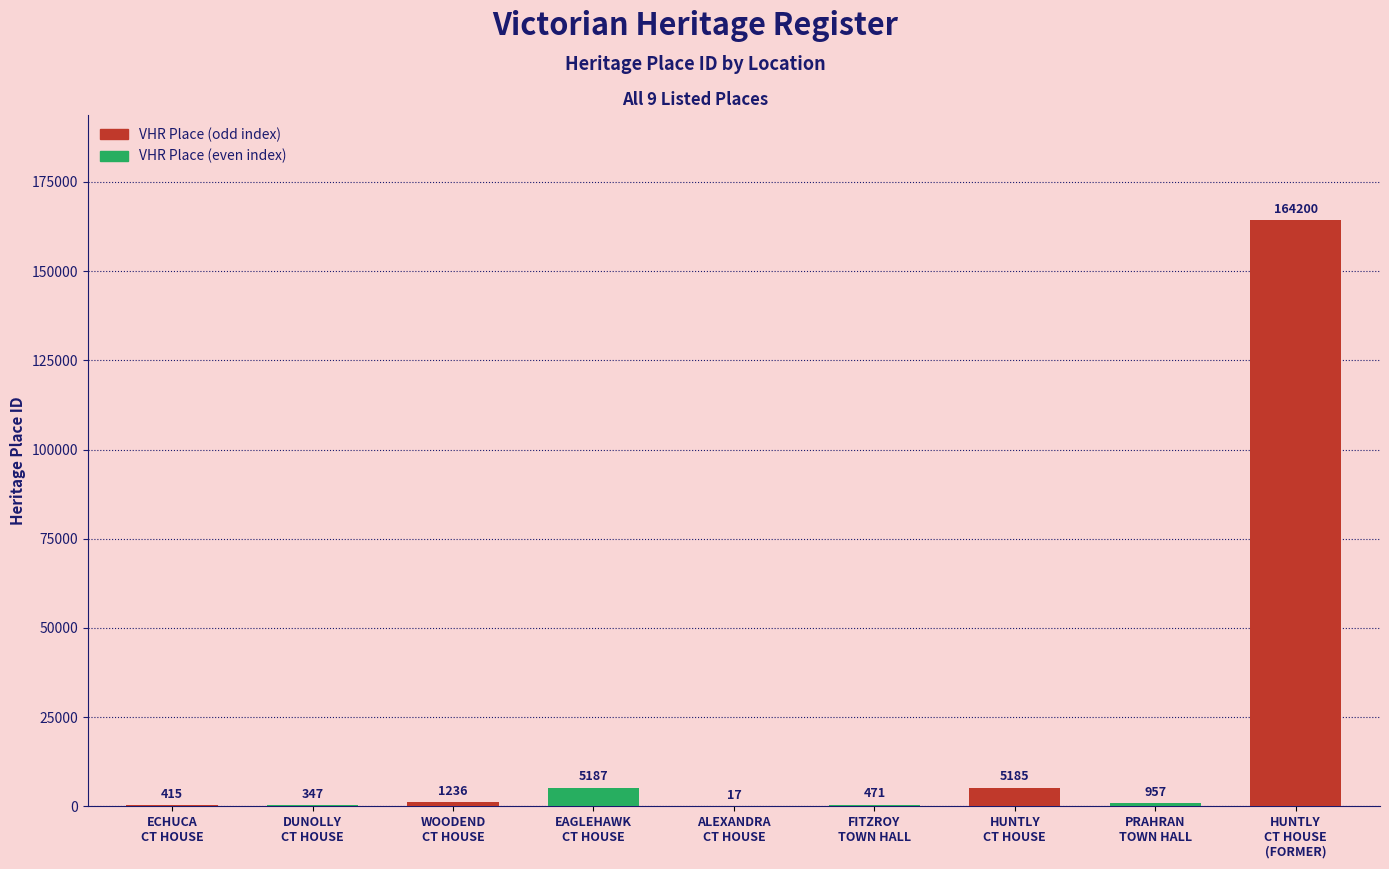

What is the sum of all values?

178015